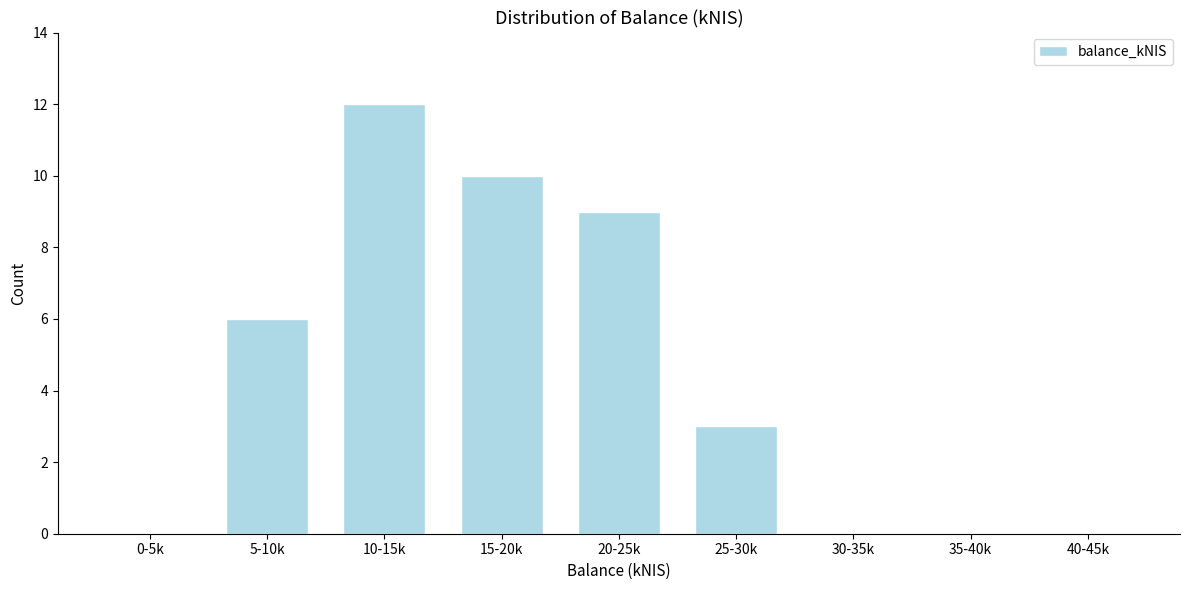

Reading left to right, transcribe all the data shown in this chart.

0-5k=0	5-10k=6	10-15k=12	15-20k=10	20-25k=9	25-30k=3	30-35k=0	35-40k=0	40-45k=0